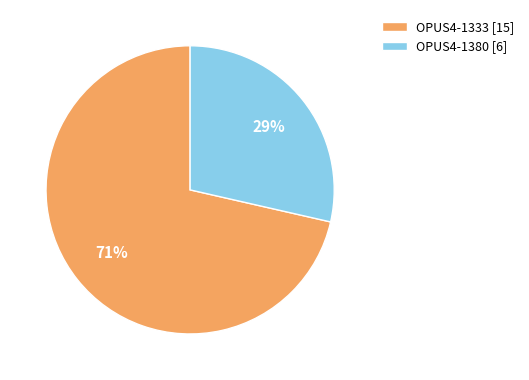

Which category has the biggest portion of the pie?

OPUS4-1333